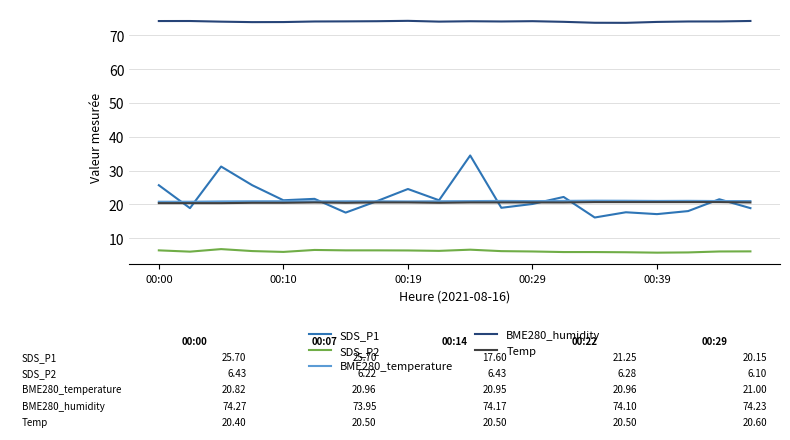

What is the greatest value displayed?

74.3